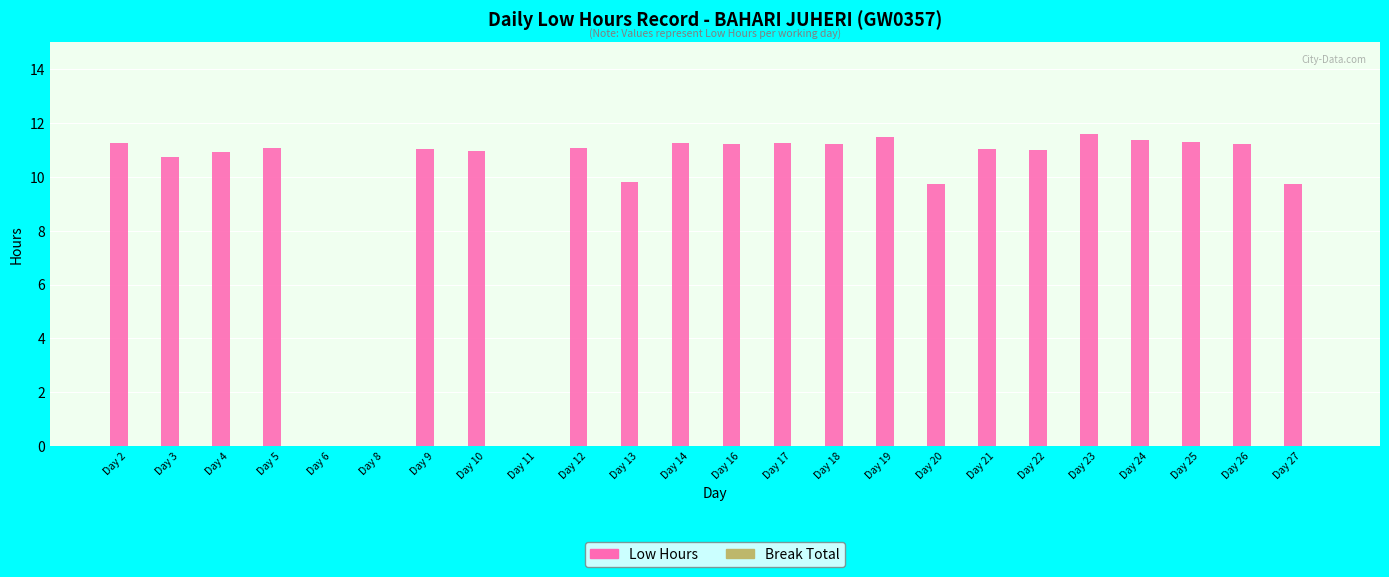

What is the maximum value shown in the chart?

11.6